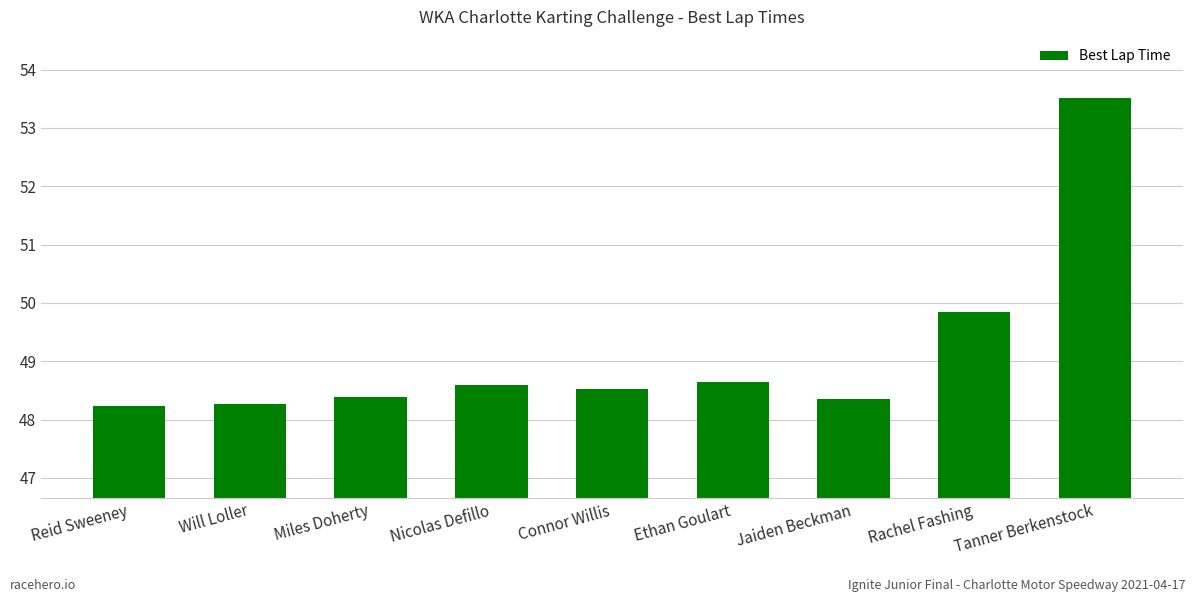

What is the smallest value displayed?

48.2